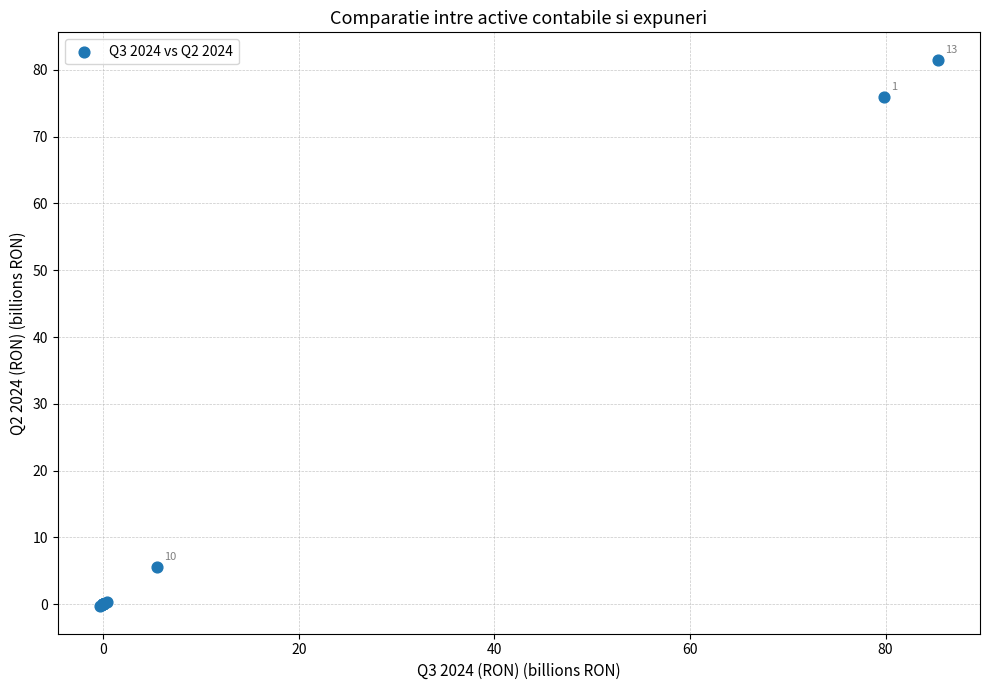

What Y value in the scatter plot is closest to 40?

5.6